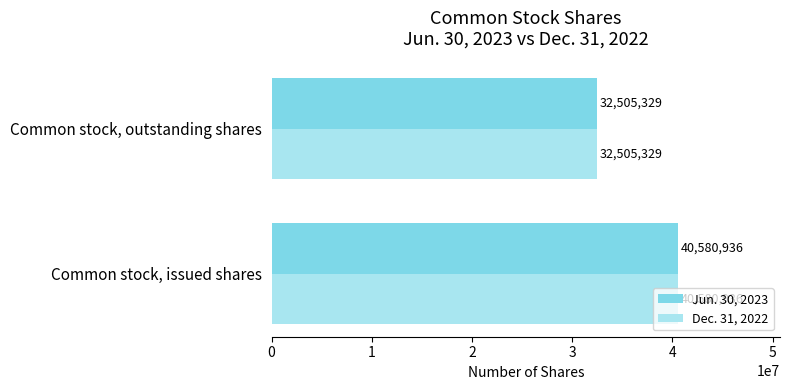

Which category has the lowest value across all series?

Common stock, outstanding shares